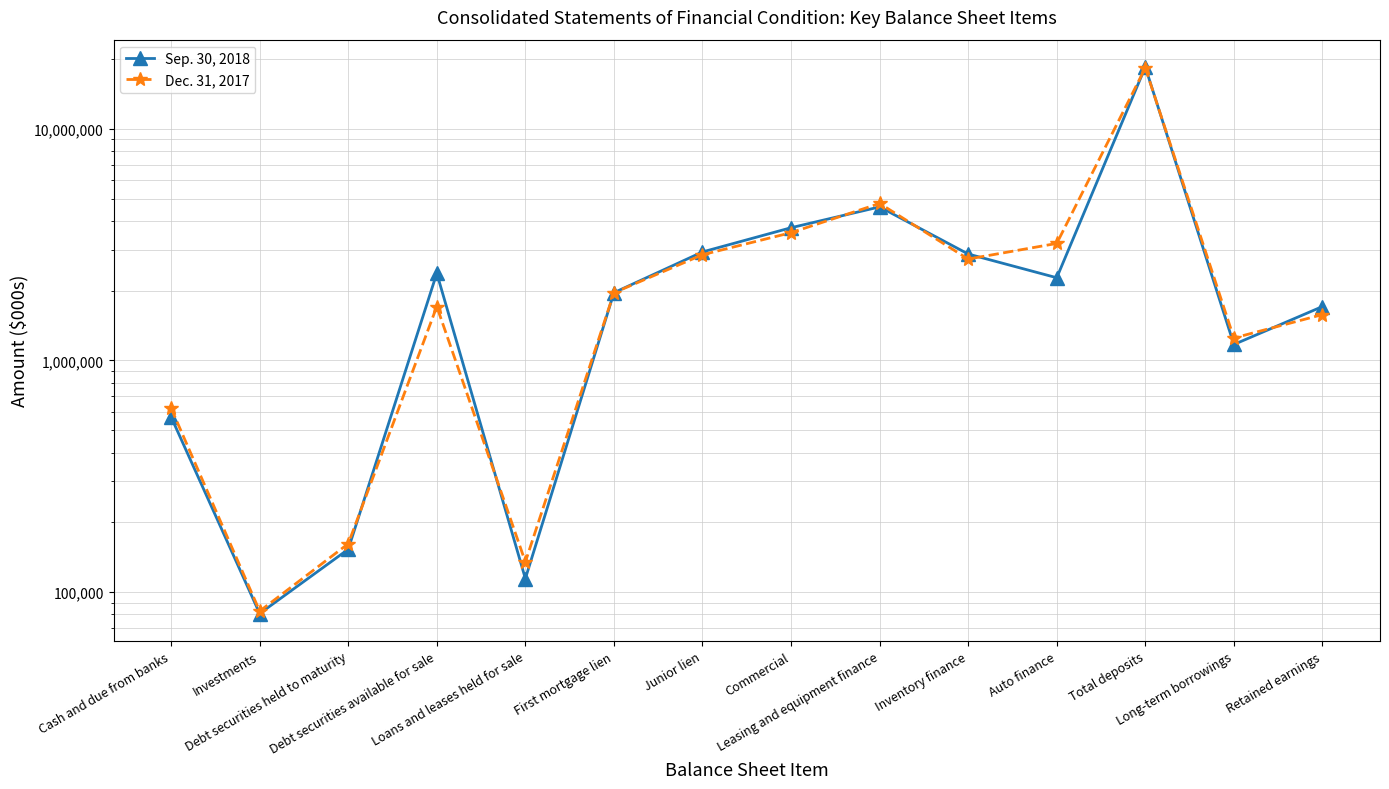

Reading right to left, extract all data points from this chart.

Sep. 30, 2018: 1708410	1171541	18496511	2275134	2880404	4601887	3741164	2940701	1960756	114198	2379546	152881	80672	569968
Dec. 31, 2017: 1577311	1249449	18335002	3199639	2739754	4761661	3561193	2860309	1959387	134862	1709018	161576	82644	621782